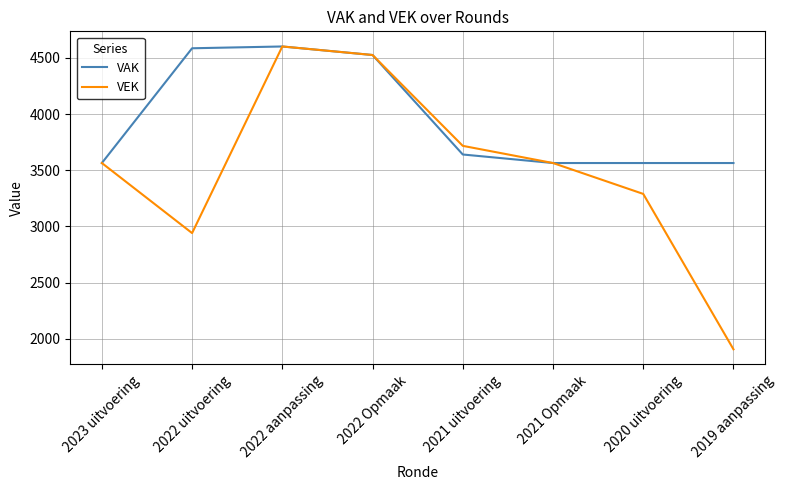

How many interior local peaks does the VEK series have?

1